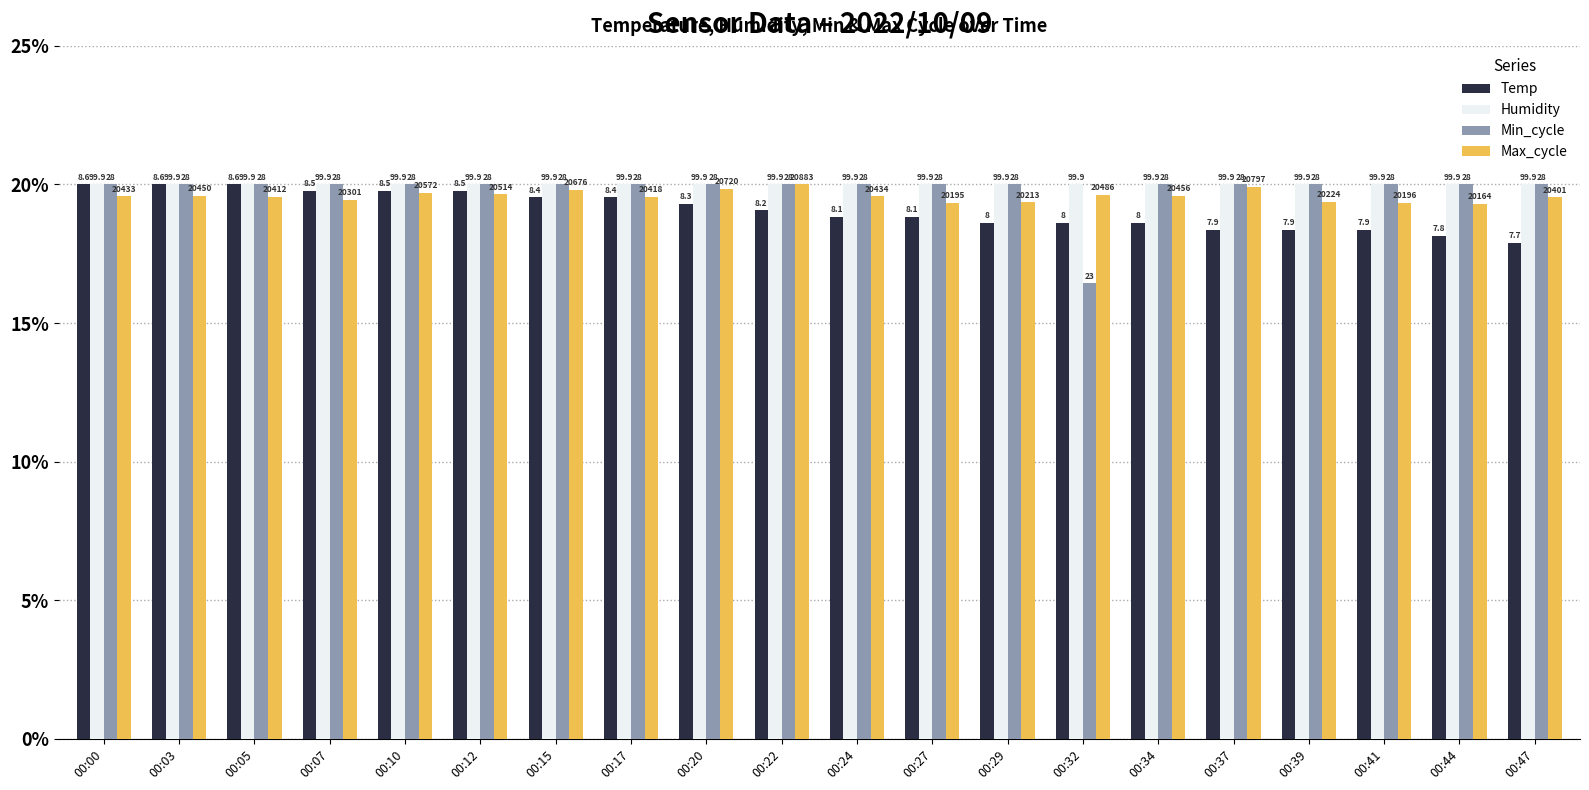

The value of Min_cycle at 00:34 is 33.4. True or false?

False